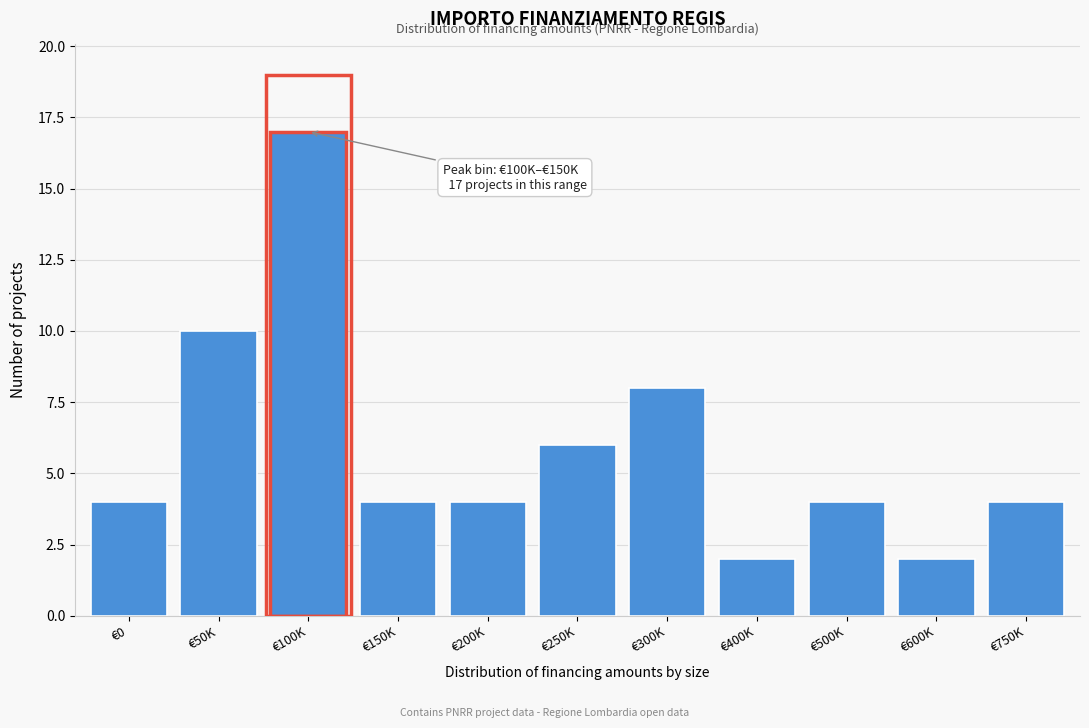

Reading left to right, list all the values displayed in this chart.

4	10	17	4	4	6	8	2	4	2	4